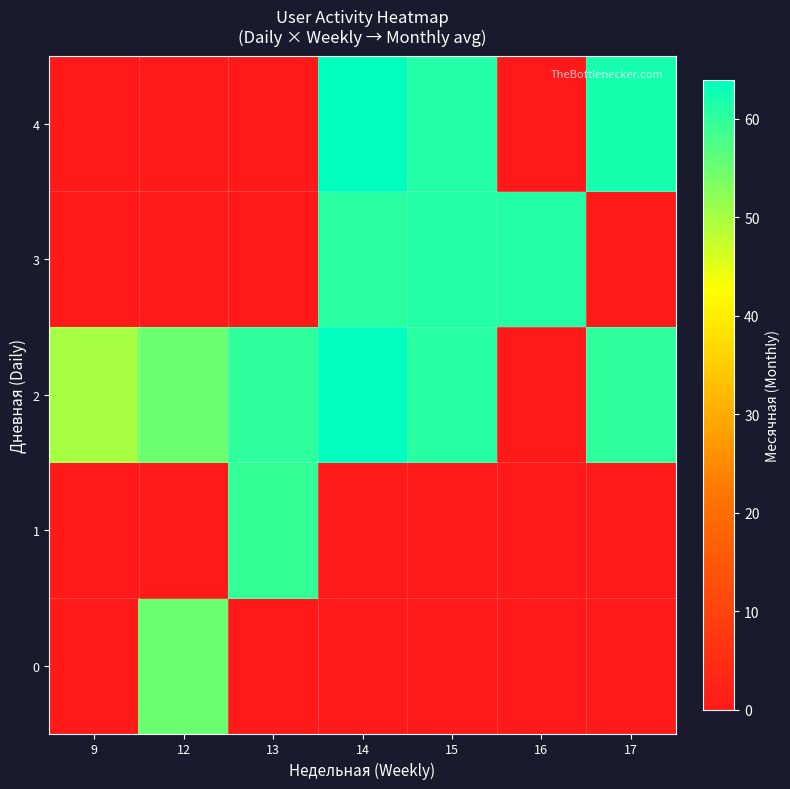

Count the number of data series in this chart.

5